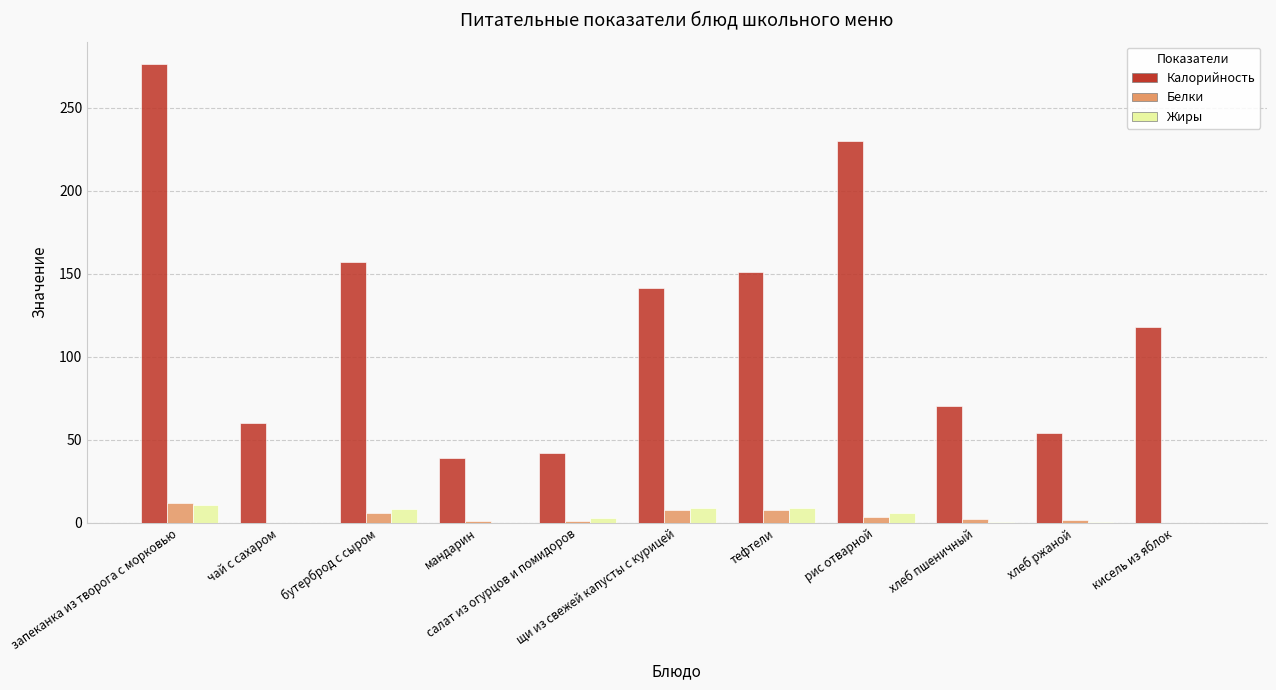

Are the bars grouped side by side (vs. stacked)?

Yes